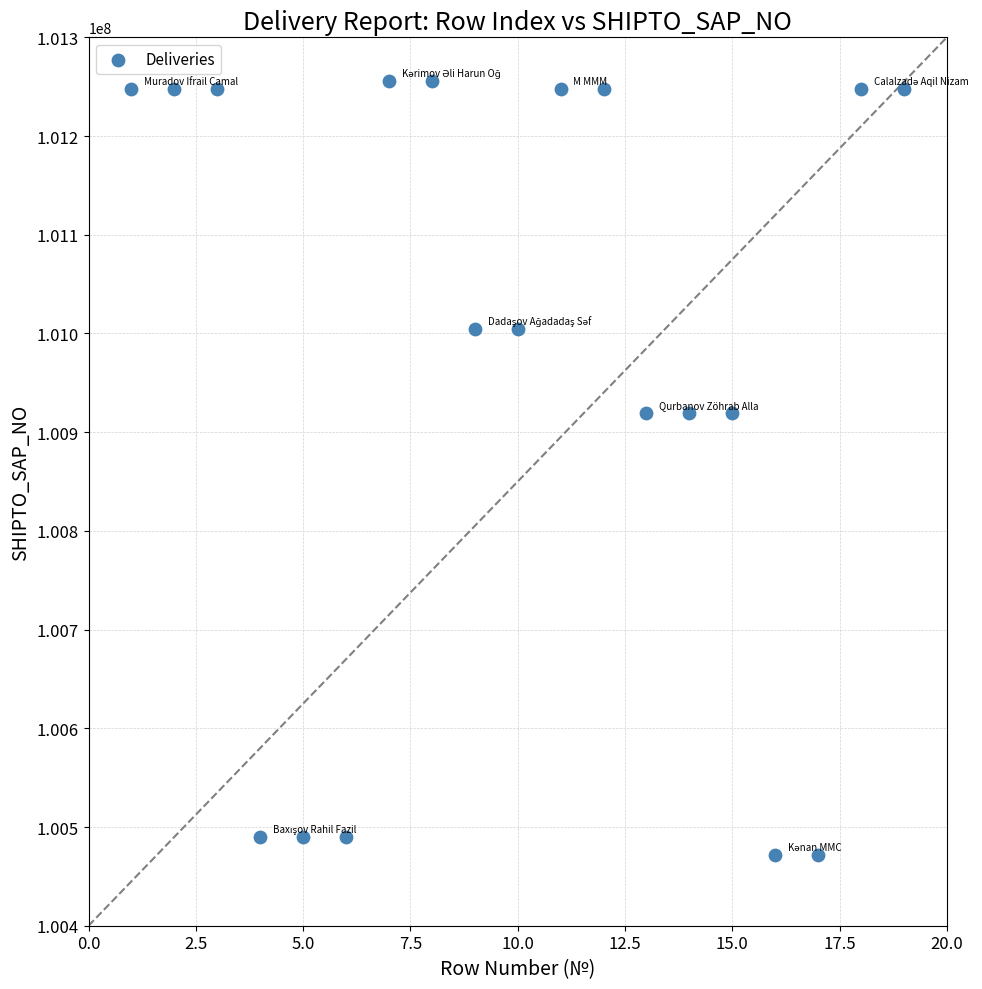

What is the range of X values (max minus min)?

18